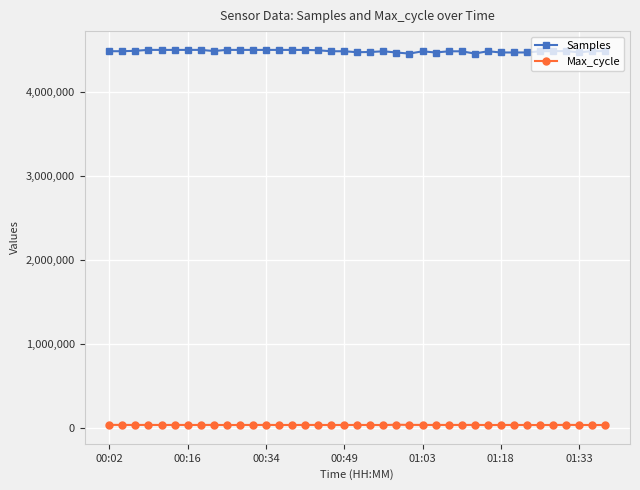

Rank the series by their average value, from lowest to highest.

Max_cycle, Samples